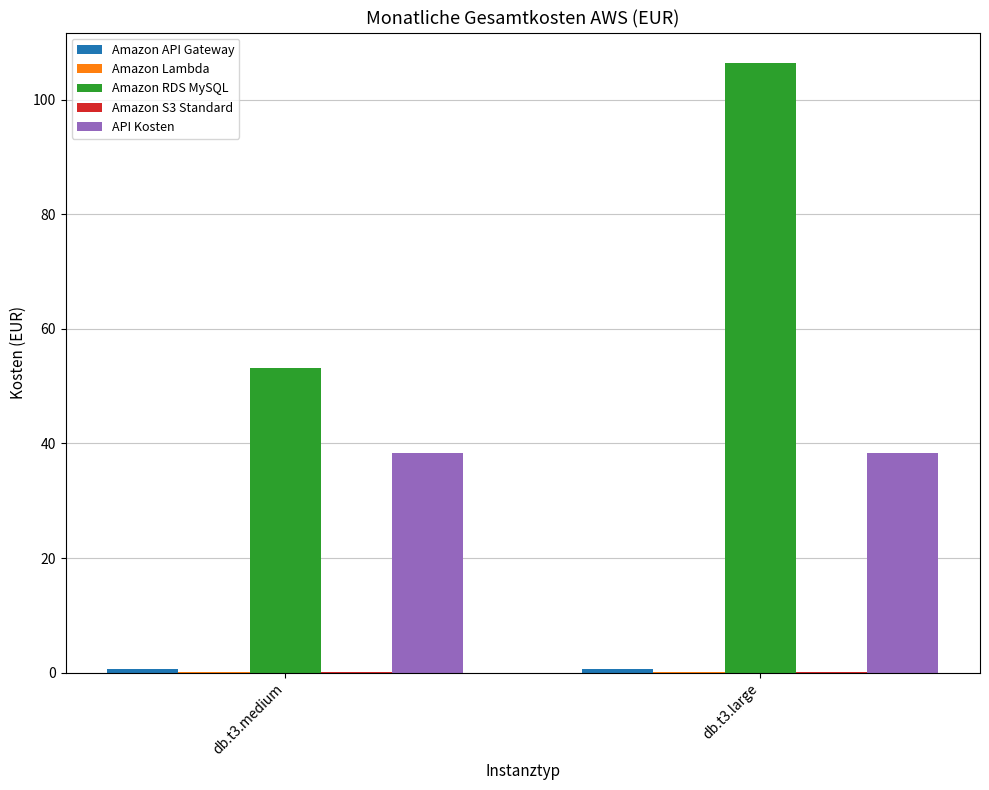

At which category does the chart reach its peak across all series?

db.t3.large